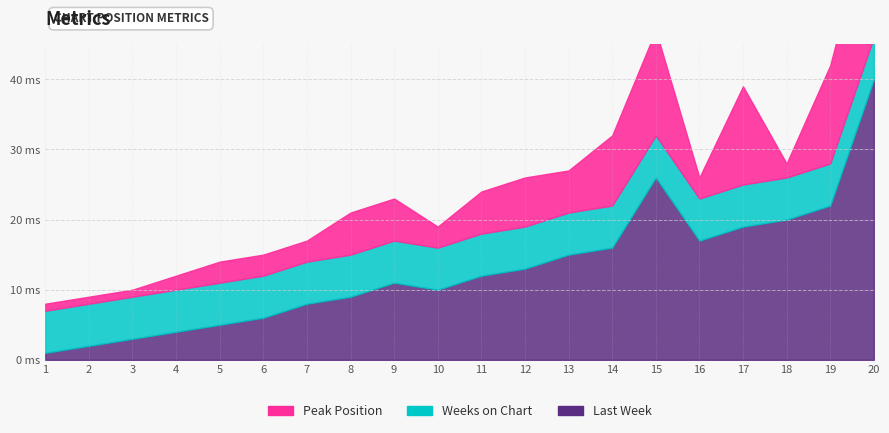

Between 3 and 15, which series saw the biggest shift?

Last Week